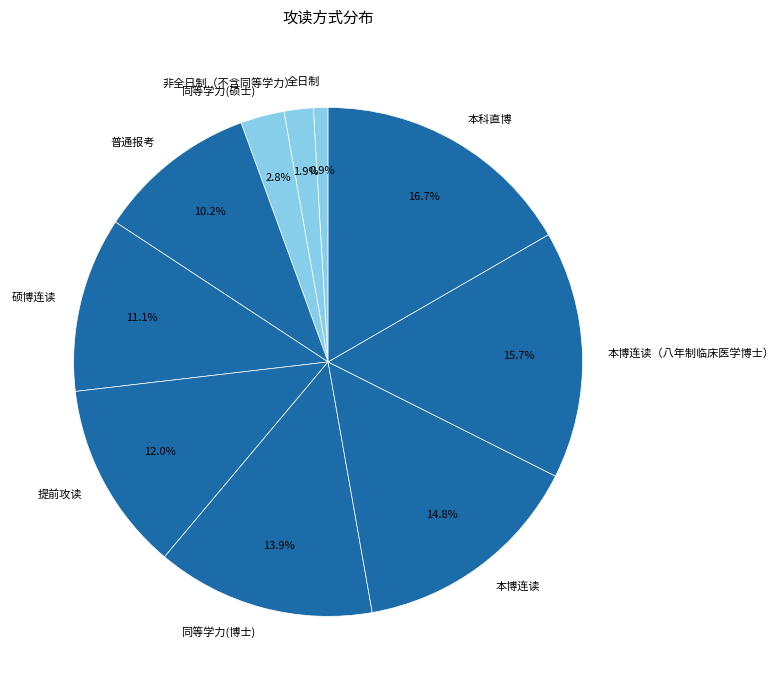

Is it true that 硕博连读 is 11% of the pie?

True